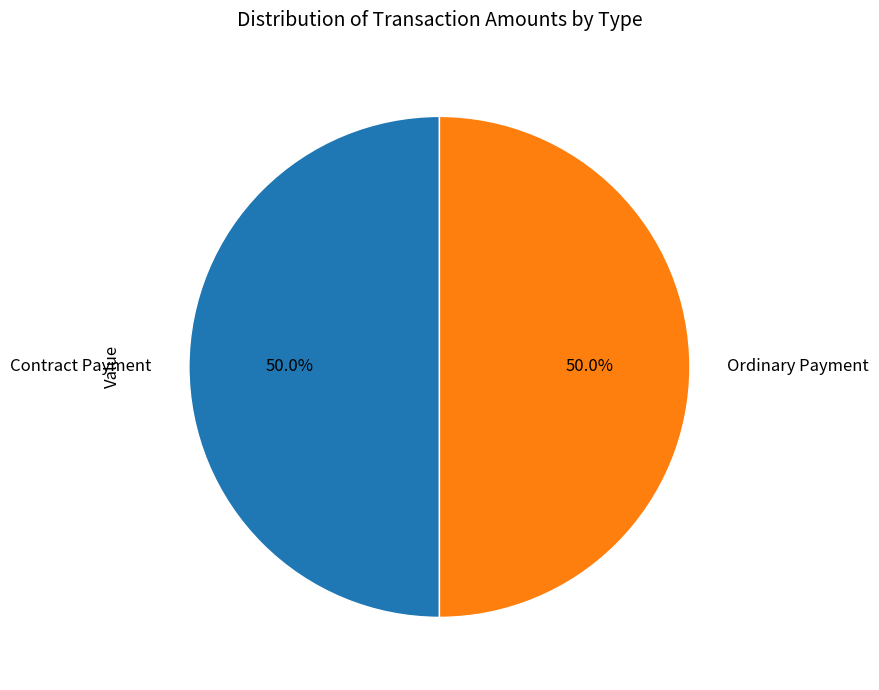

Approximately how many times larger is the value at Contract Payment compared to Ordinary Payment?

1.0